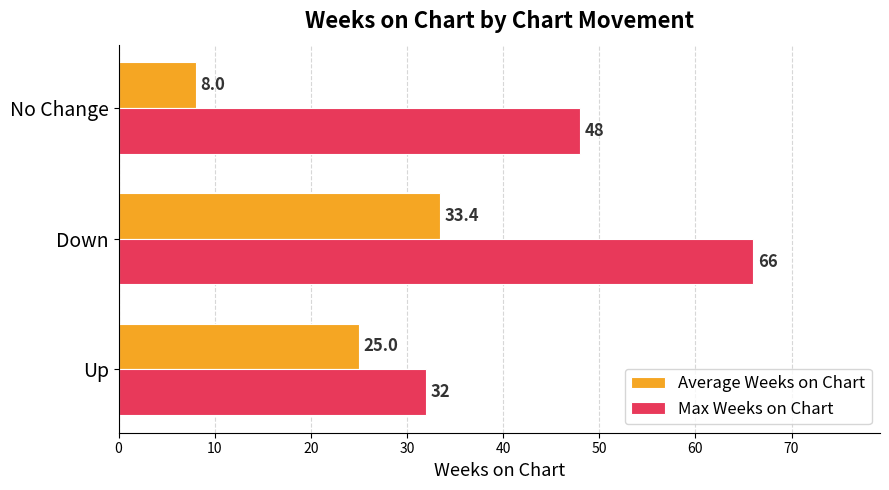

At which label does Max Weeks on Chart reach its peak?

Down